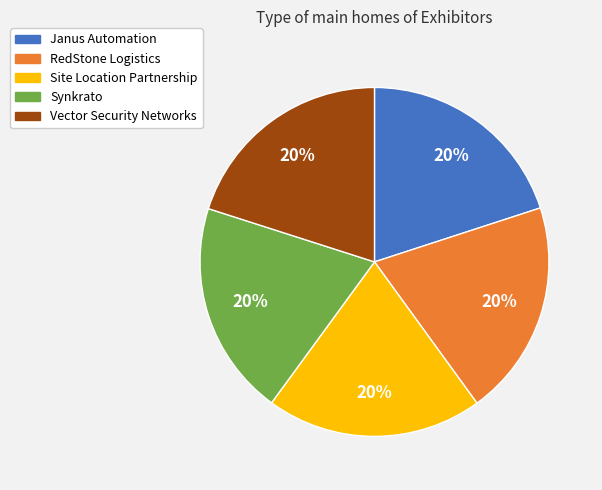

To the nearest percent, what is the average slice percentage?

20%